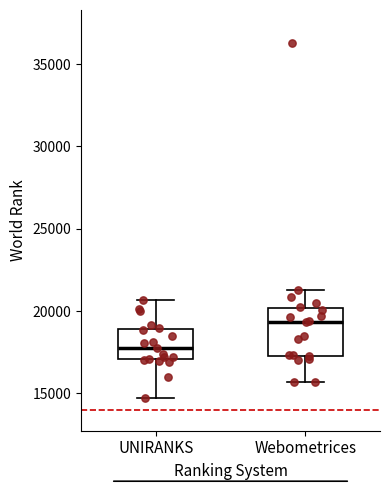

Reading left to right, read every box against the y-axis: the position of its median line, the range the box covers, and the ends of its whiskers. The values are not printed on the chart, so give them approximately, as read against the axis.

UNIRANKS: median 18000, box 17000 to 19000, whiskers 14500 to 20500
Webometrices: median 19500, box 17500 to 20000, whiskers 15500 to 21500